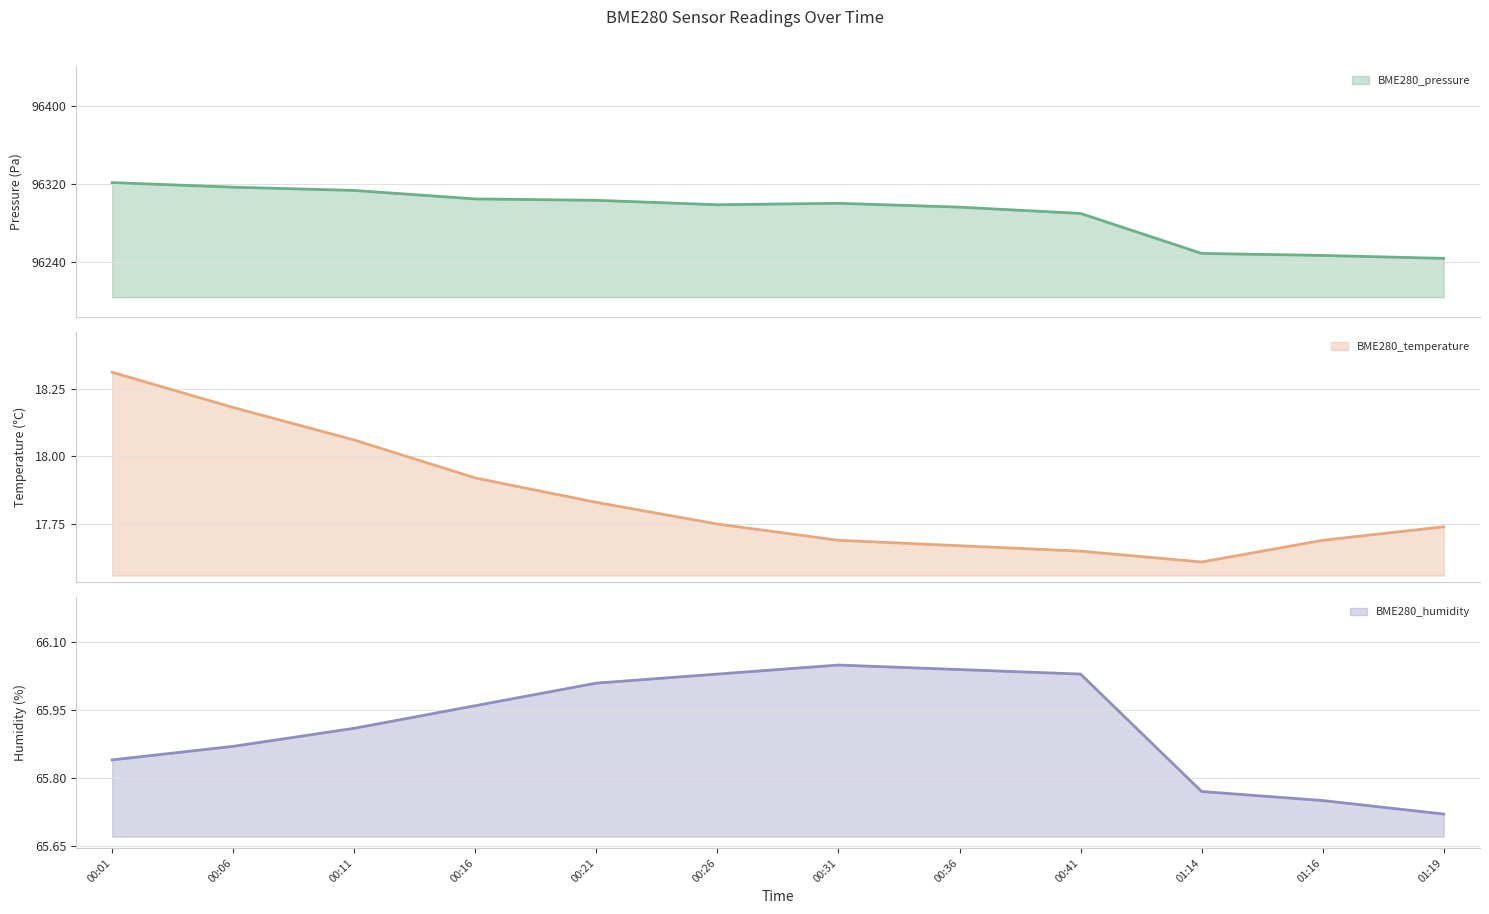

What is the sum of the BME280_humidity values at 00:31 and 01:16?

131.8